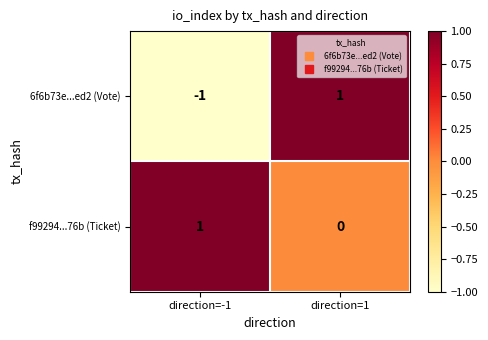

Count the number of categories in the chart.

2